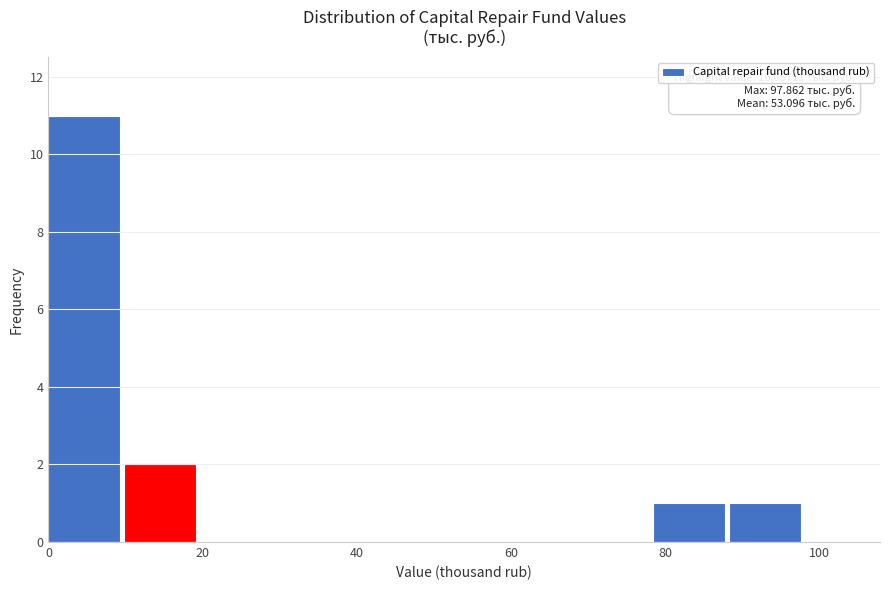

Over which range of the x-axis is the bar tallest?

0 to 10